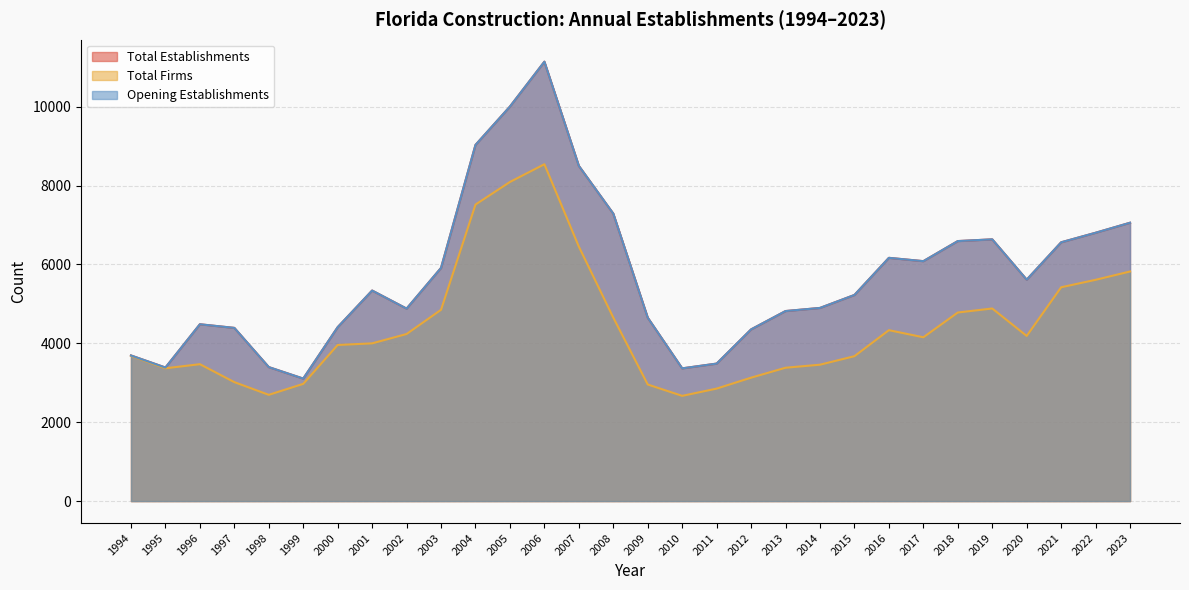

At which label is Opening Establishments closest to 7123?

2023